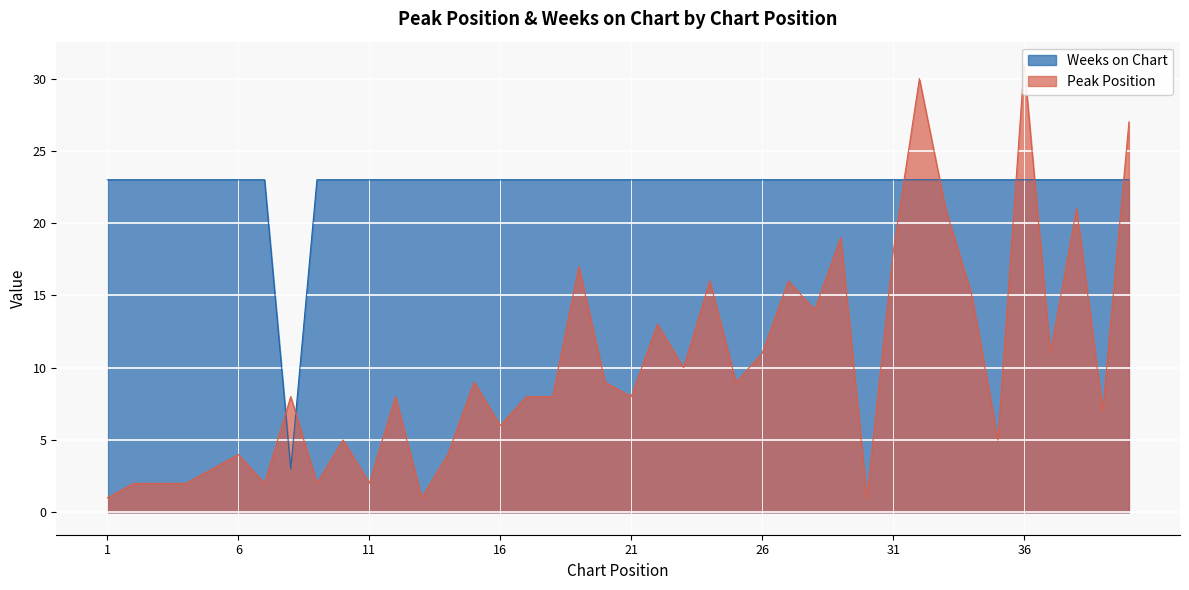

What is the sum of the Weeks on Chart values at 6 and 22?

46